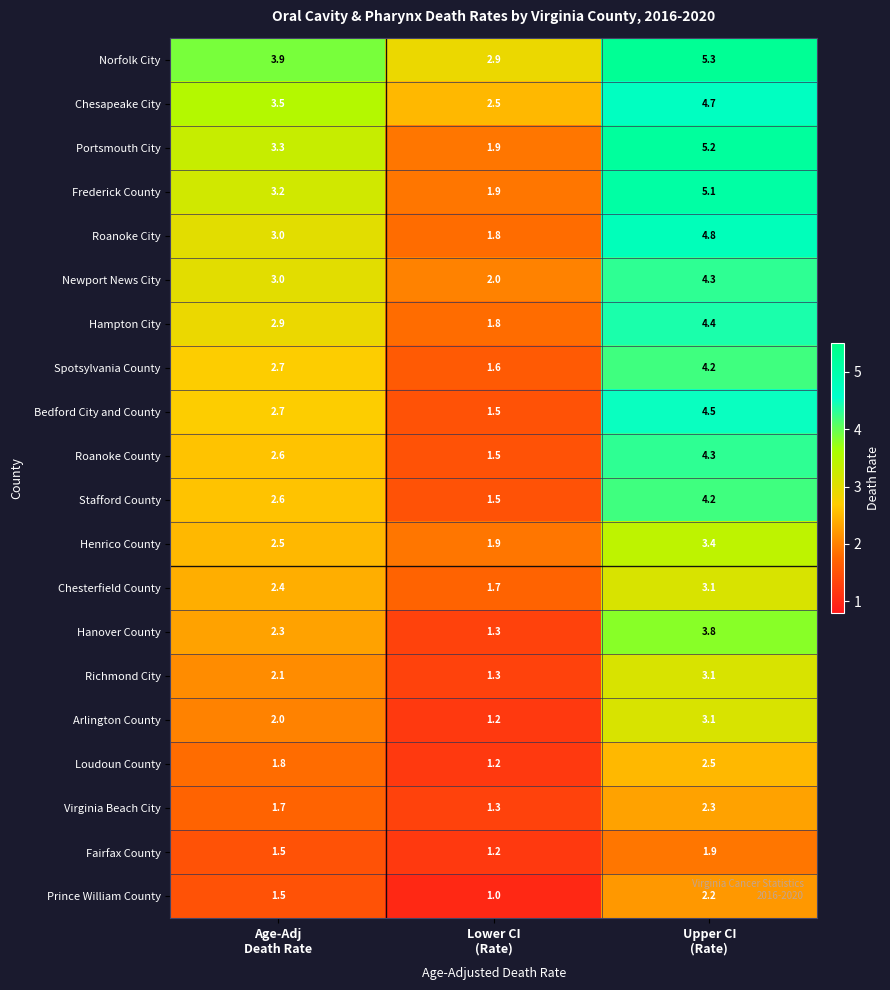

At which category is the sum across all series the highest?

Upper CI
(Rate)